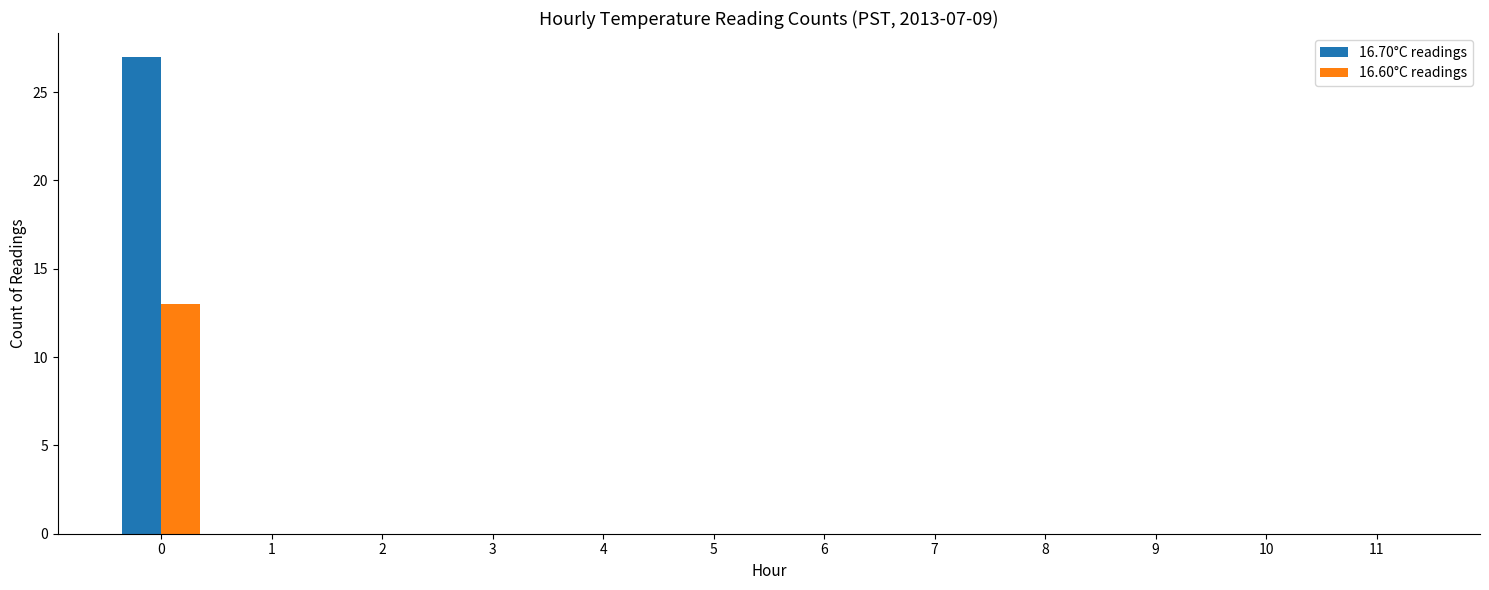

What is the sum of all 16.60°C readings values?

13